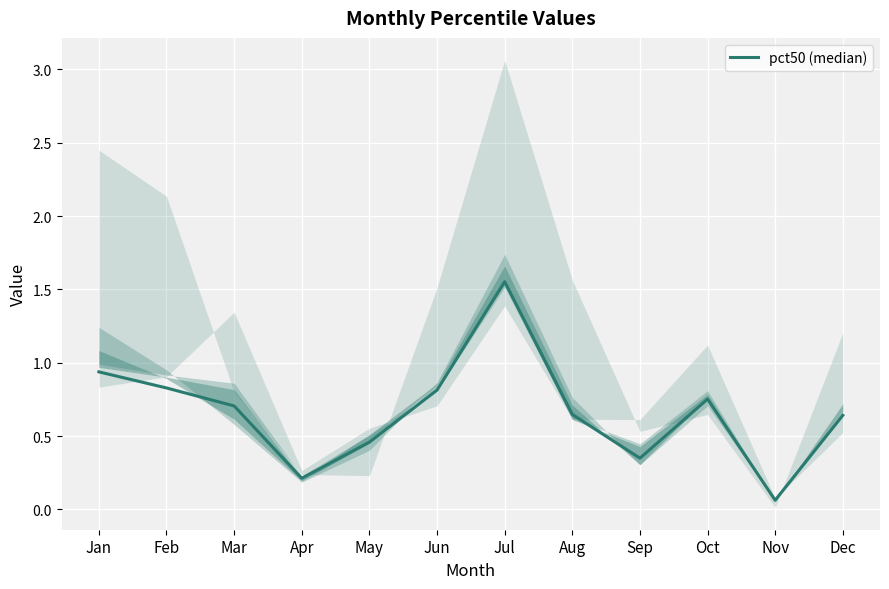

Where is the first local maximum?

Jul